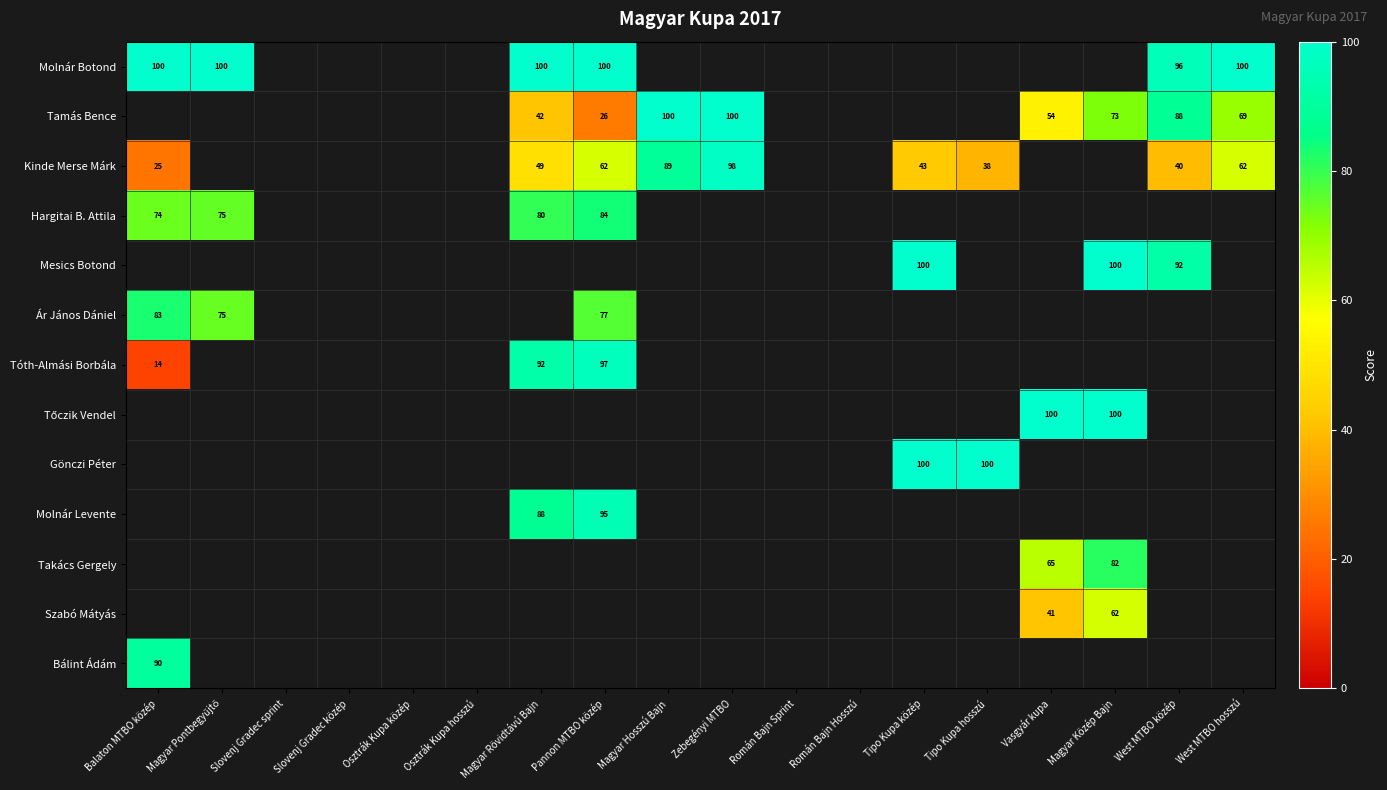

True or false: Molnár Botond has a value of 39.0 at Balaton MTBO közép.

False